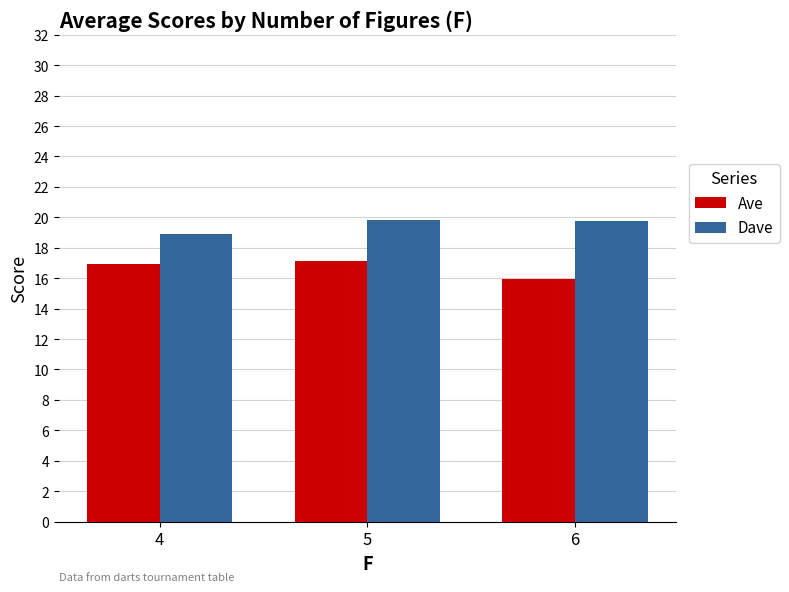

How many bars are there in total?

6